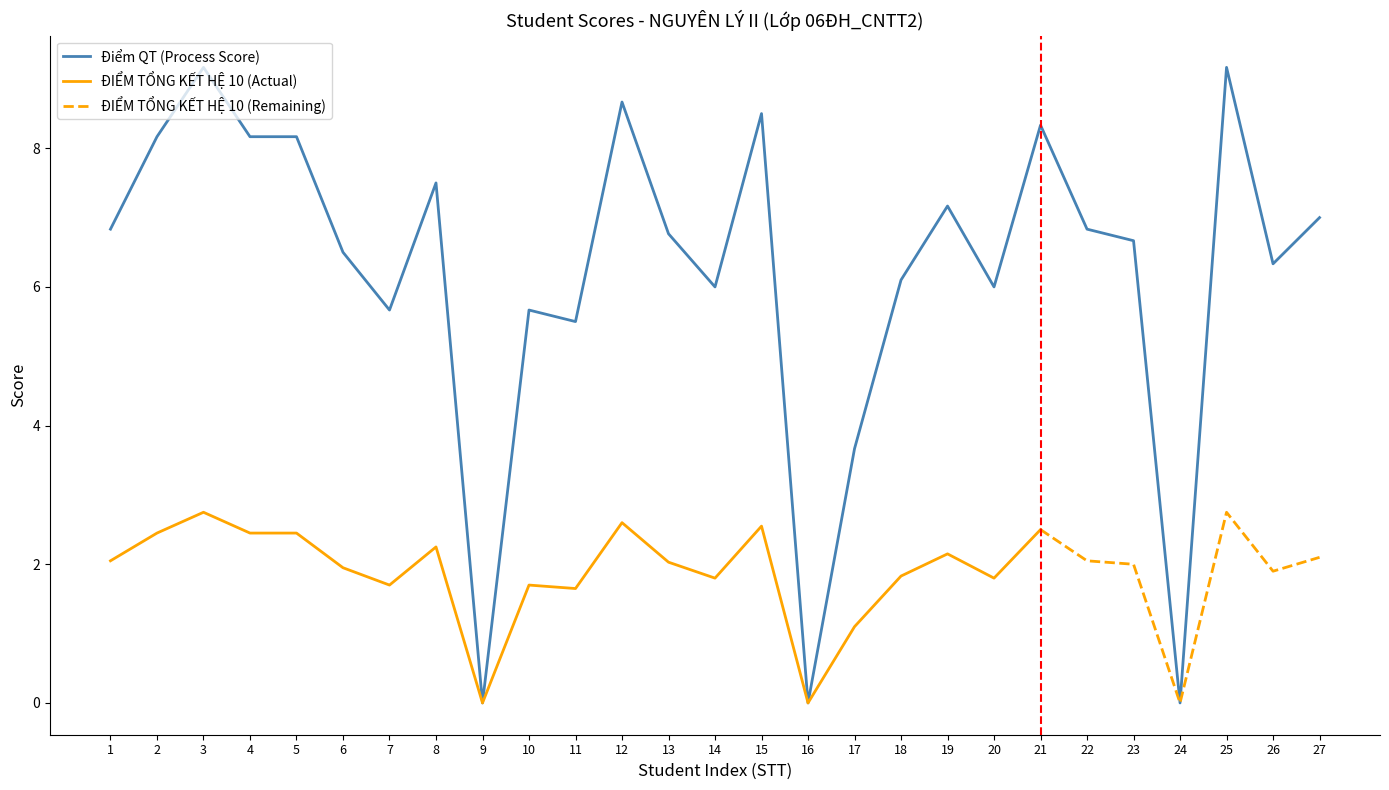

Reading left to right, list all the values displayed in this chart.

6.8	8.2	9.2	8.2	8.2	6.5	5.7	7.5	0.0	5.7	5.5	8.7	6.8	6.0	8.5	0.0	3.7	6.1	7.2	6.0	8.3	6.8	6.7	0.0	9.2	6.3	7.0